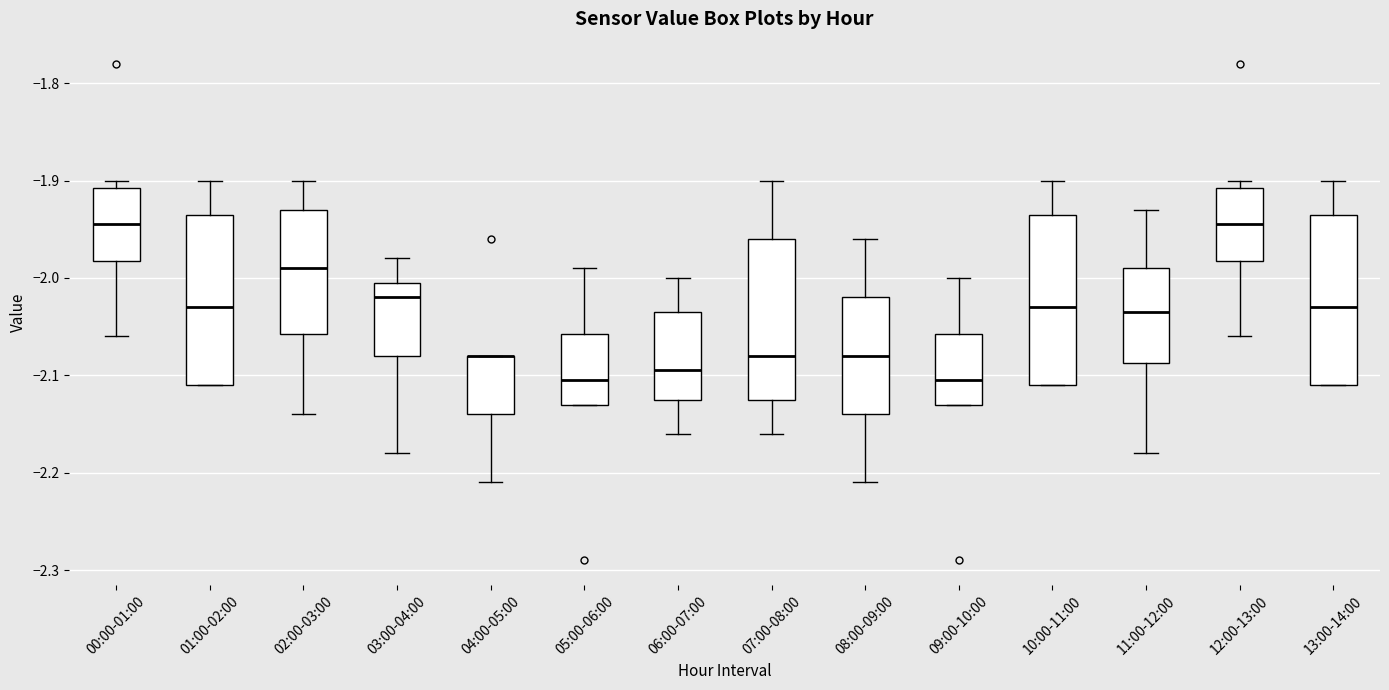

Reading left to right, transcribe this box plot: for each box, give where its median line is, the range the box spans, and where its two whiskers end, as read against the y-axis. The values are not printed on the chart, so give them approximately, as read against the axis.

00:00-01:00: median -1.94, box -1.98 to -1.91, whiskers -2.06 to -1.90
01:00-02:00: median -2.03, box -2.11 to -1.93, whiskers -2.11 to -1.90
02:00-03:00: median -1.99, box -2.06 to -1.93, whiskers -2.14 to -1.90
03:00-04:00: median -2.02, box -2.08 to -2.00, whiskers -2.18 to -1.98
04:00-05:00: median -2.08 (drawn on the box's upper edge), box -2.14 to -2.08, whiskers -2.21 to -2.08
05:00-06:00: median -2.10, box -2.13 to -2.06, whiskers -2.13 to -1.99
06:00-07:00: median -2.09, box -2.12 to -2.03, whiskers -2.16 to -2.00
07:00-08:00: median -2.08, box -2.12 to -1.96, whiskers -2.16 to -1.90
08:00-09:00: median -2.08, box -2.14 to -2.02, whiskers -2.21 to -1.96
09:00-10:00: median -2.10, box -2.13 to -2.06, whiskers -2.13 to -2.00
10:00-11:00: median -2.03, box -2.11 to -1.93, whiskers -2.11 to -1.90
11:00-12:00: median -2.03, box -2.09 to -1.99, whiskers -2.18 to -1.93
12:00-13:00: median -1.94, box -1.98 to -1.91, whiskers -2.06 to -1.90
13:00-14:00: median -2.03, box -2.11 to -1.93, whiskers -2.11 to -1.90